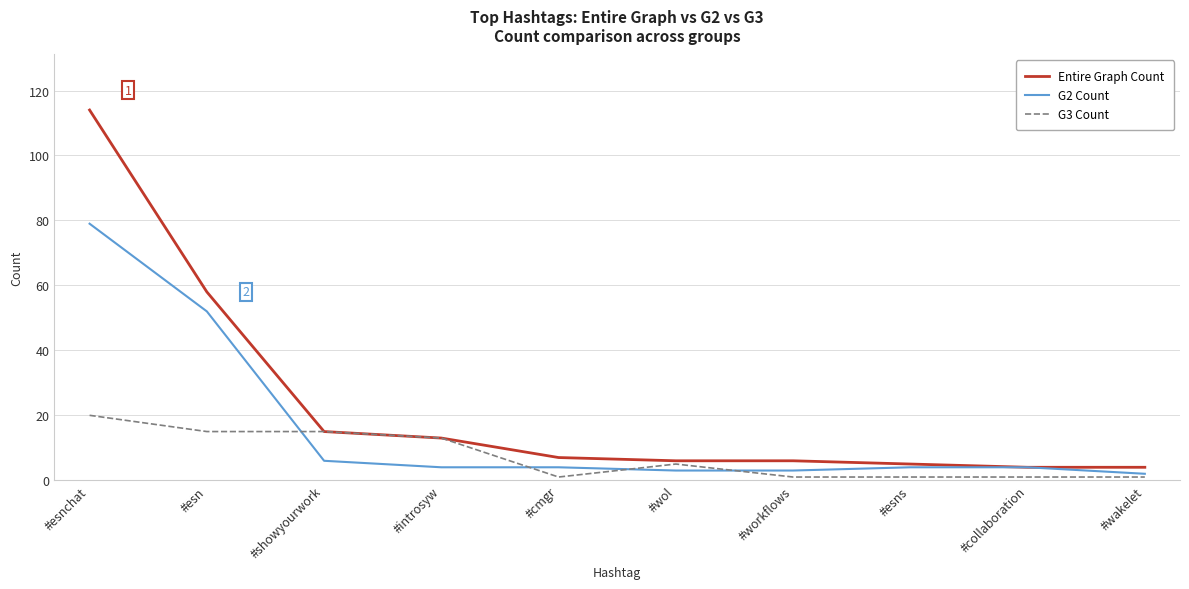

How many G3 Count values are between 1 and 15?

9